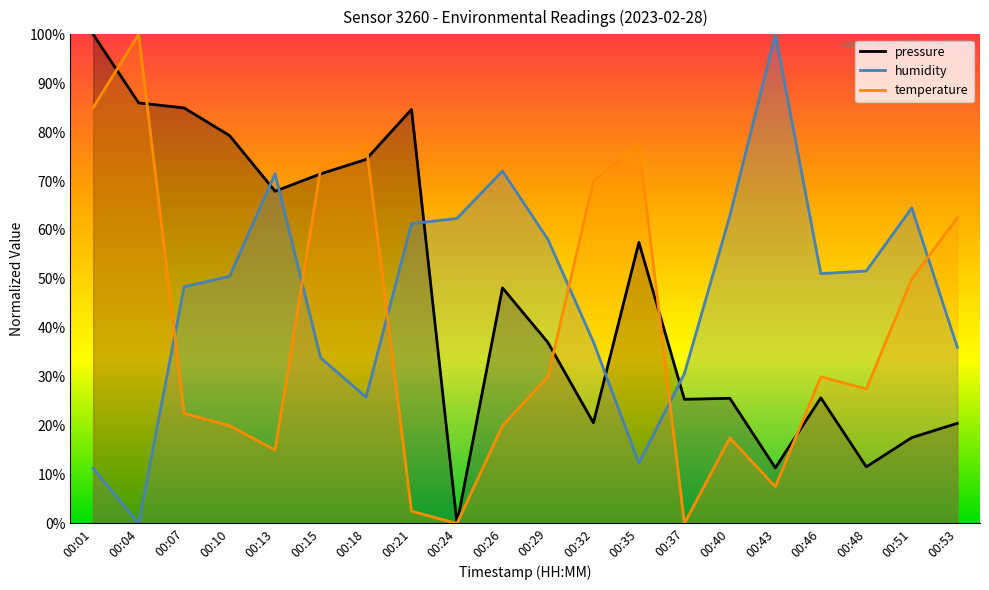

Rank the series at 00:10 from highest to lowest value.

pressure, humidity, temperature